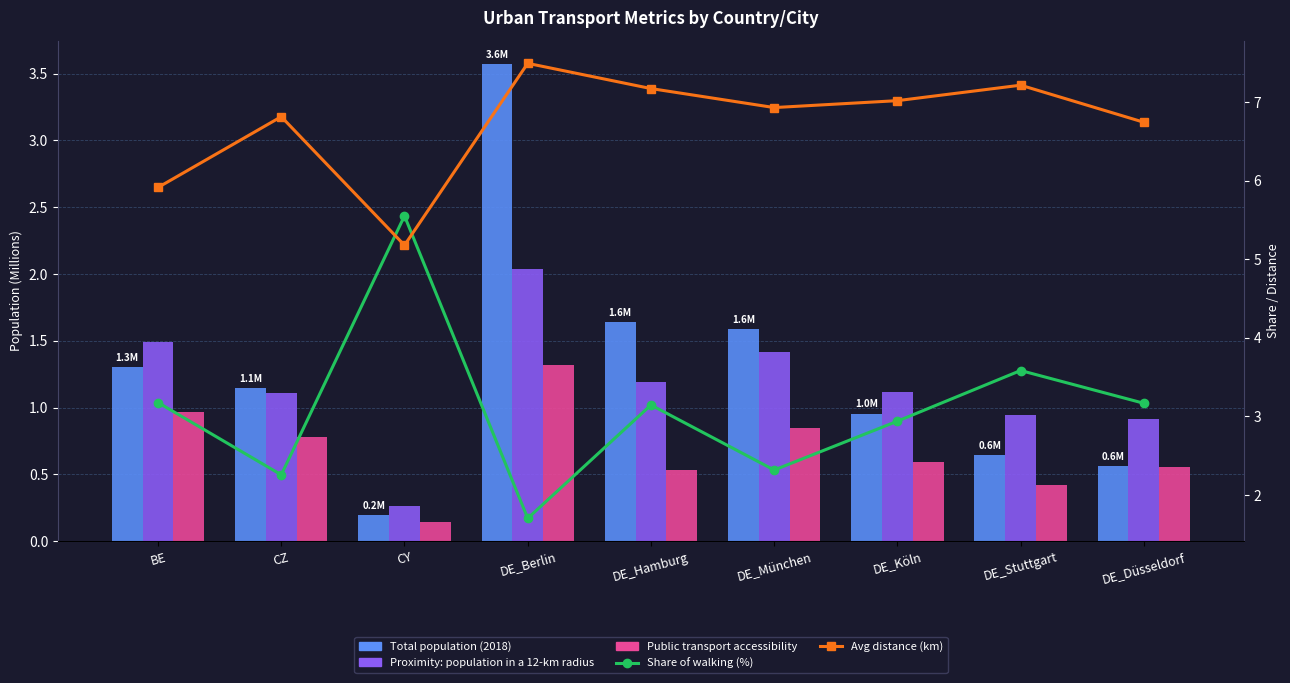

Is it true that Proximity: population in a 12-km radius equals 1.4 at DE_München?

True